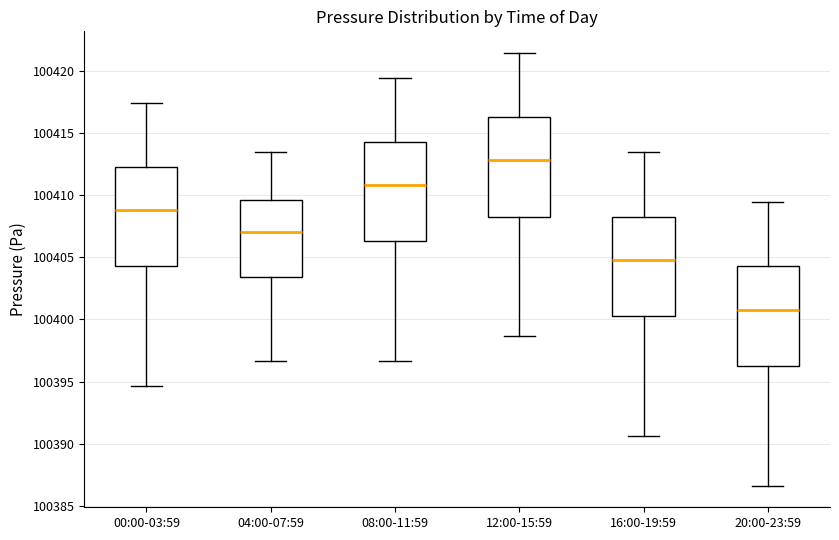

Reading left to right, transcribe this box plot: for each box, give where its median line is, the range the box spans, and where its two whiskers end, as read against the y-axis. The values are not printed on the chart, so give them approximately, as read against the axis.

00:00-03:59: median 100409.0, box 100404.5 to 100412.5, whiskers 100394.5 to 100417.5
04:00-07:59: median 100407.0, box 100403.5 to 100409.5, whiskers 100396.5 to 100413.5
08:00-11:59: median 100411.0, box 100406.5 to 100414.5, whiskers 100396.5 to 100419.5
12:00-15:59: median 100413.0, box 100408.5 to 100416.5, whiskers 100398.5 to 100421.5
16:00-19:59: median 100405.0, box 100400.5 to 100408.5, whiskers 100390.5 to 100413.5
20:00-23:59: median 100401.0, box 100396.5 to 100404.5, whiskers 100386.5 to 100409.5